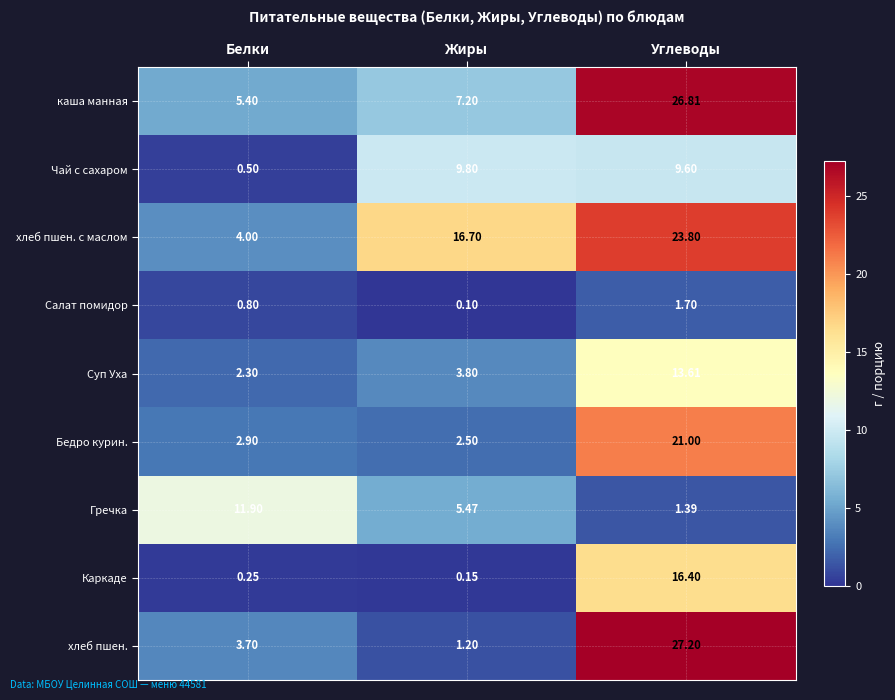

Which series has the widest spread of values?

хлеб пшен.